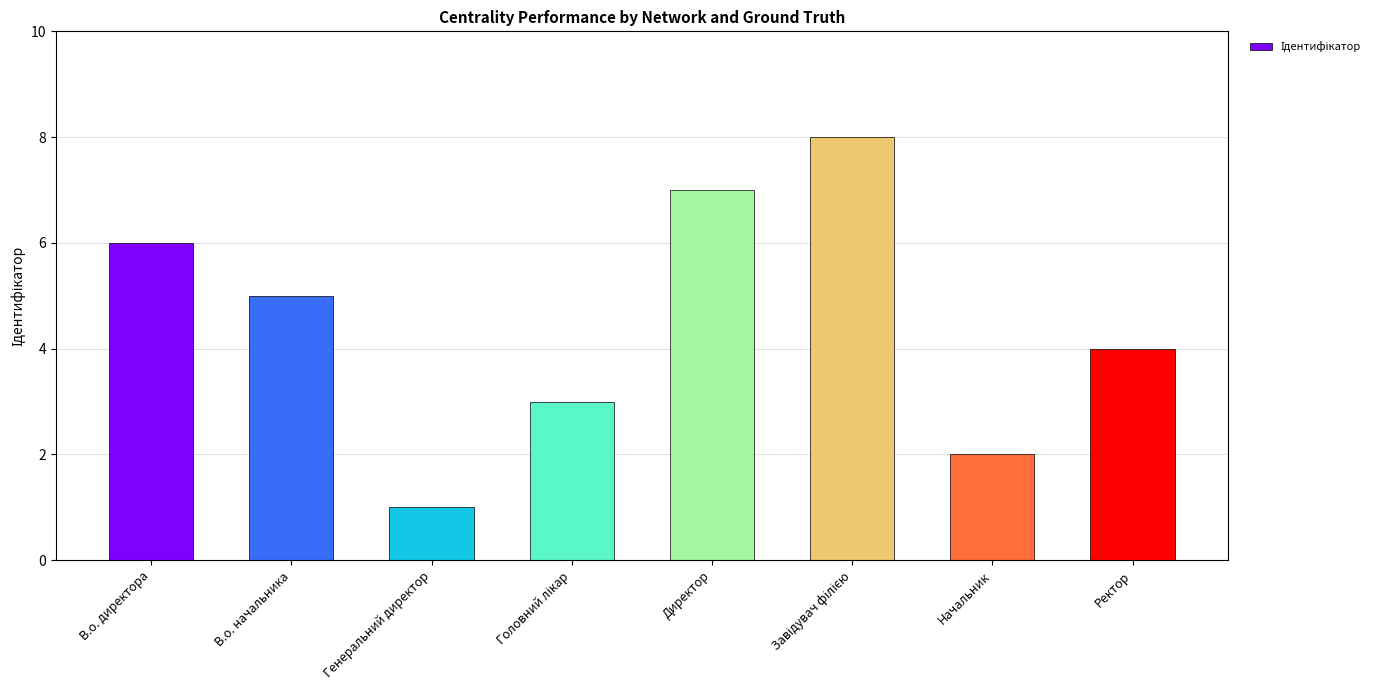

Which has a higher value, Директор or В.о. начальника?

Директор